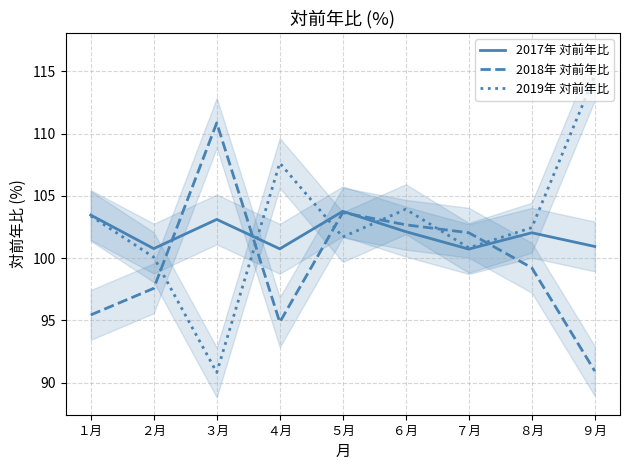

List the series in order of their peak value, lowest first.

2017年 対前年比, 2018年 対前年比, 2019年 対前年比